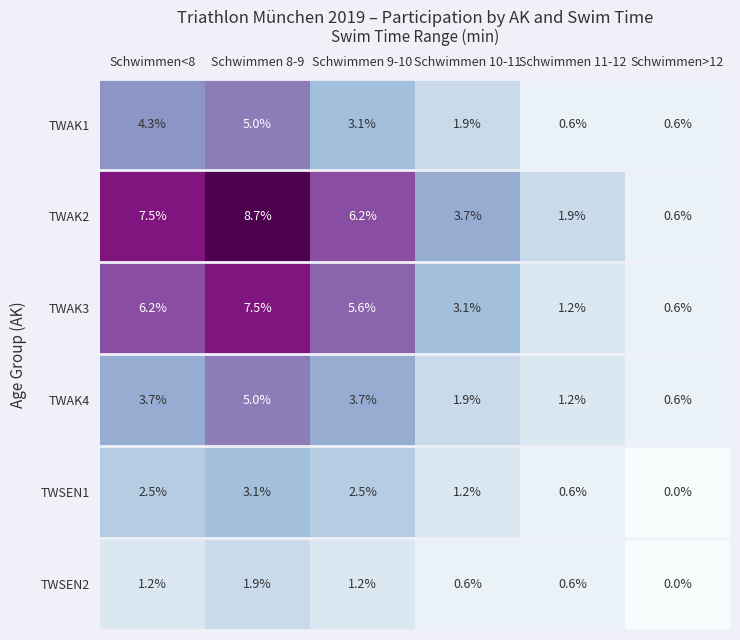

What is the sum of all TWAK3 values?

24.2